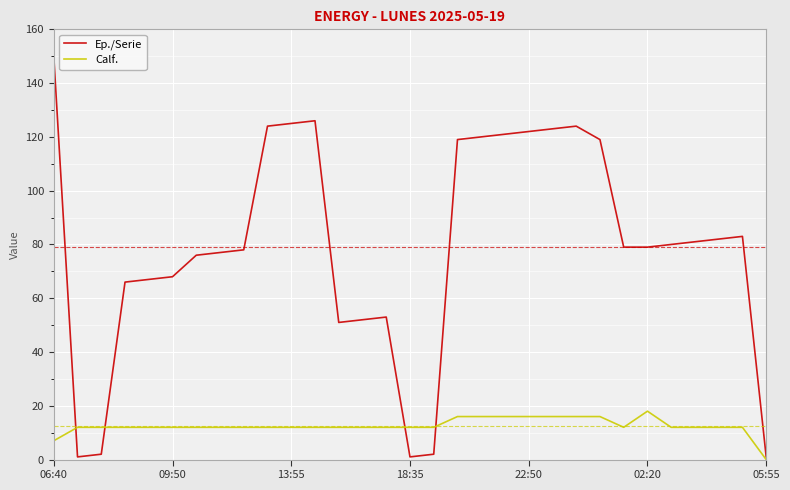

Which series has the largest total across all categories?

Ep./Serie